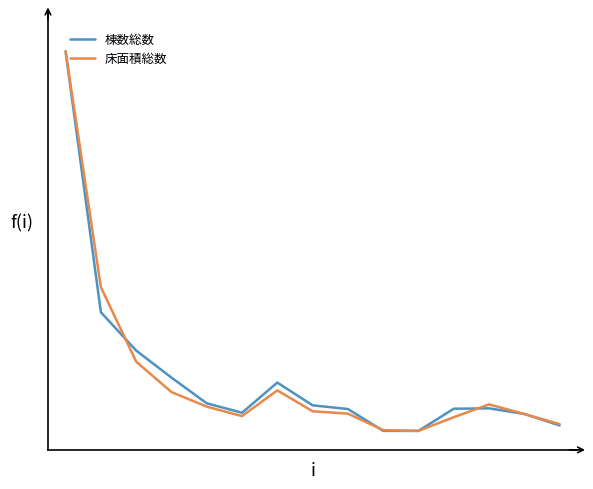

What is the highest value of the 棟数総数 series?

1.0